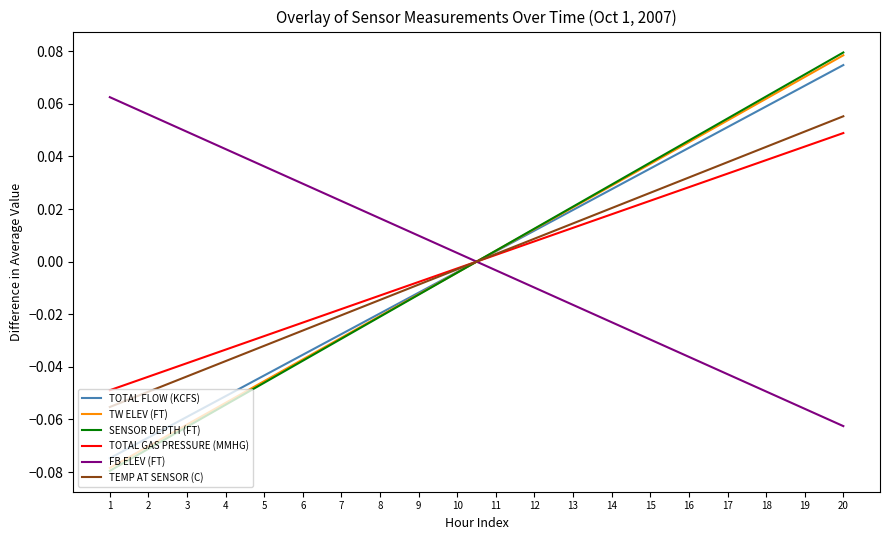

Which series ends up on top after the final intersection of FB ELEV (FT) and TOTAL GAS PRESSURE (MMHG)?

TOTAL GAS PRESSURE (MMHG)